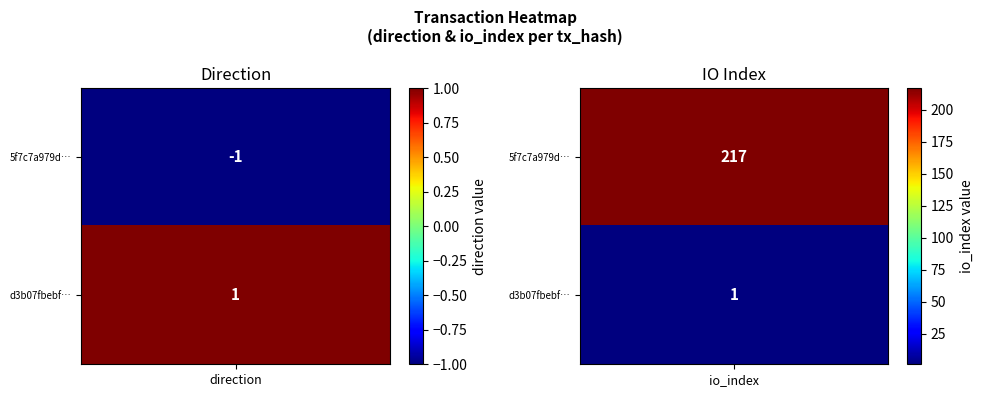

Which series has the largest total across all categories?

5f7c7a979d84e5b1f0867ff9346005d8769836d